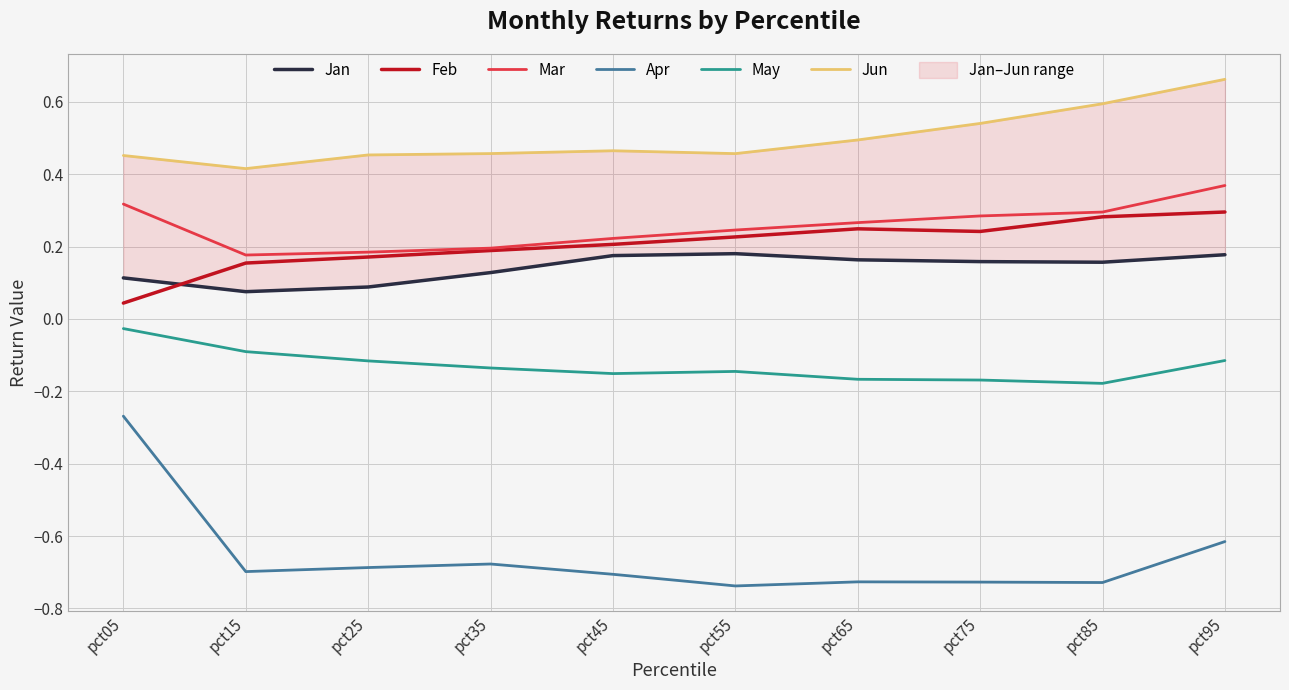

True or false: Mar has a value of 0.1 at pct85.

False